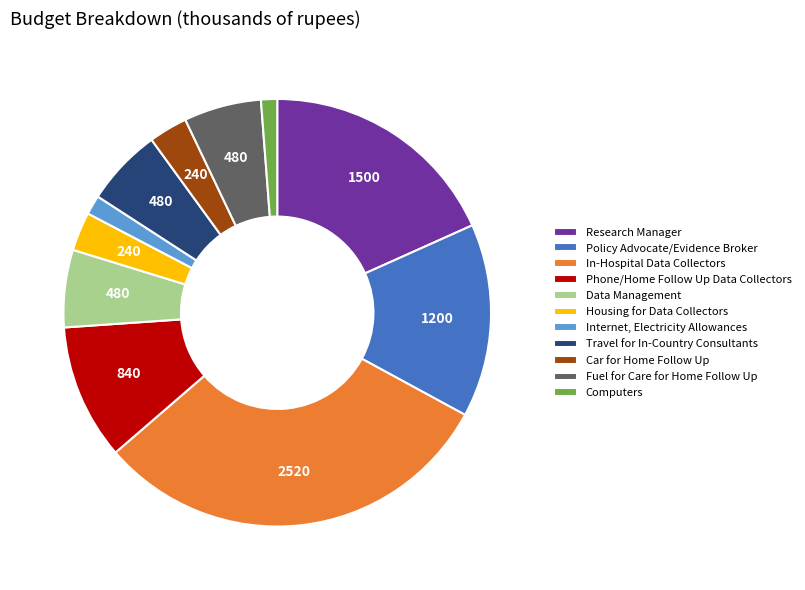

Which has a higher value, Car for Home Follow Up or Fuel for Care for Home Follow Up?

Fuel for Care for Home Follow Up